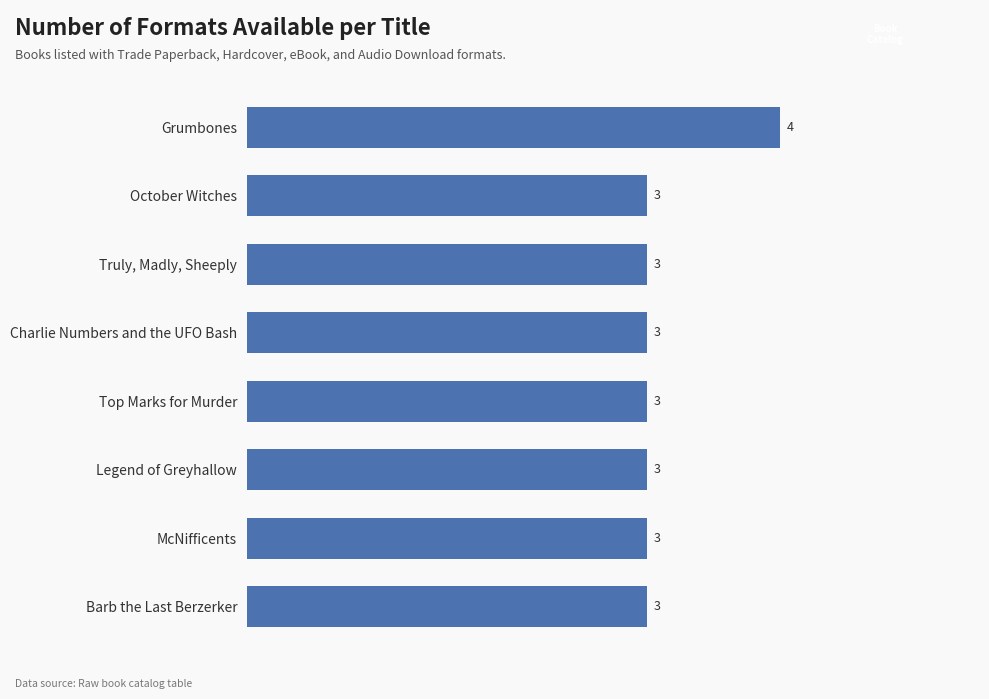

What is the minimum value shown in the chart?

3